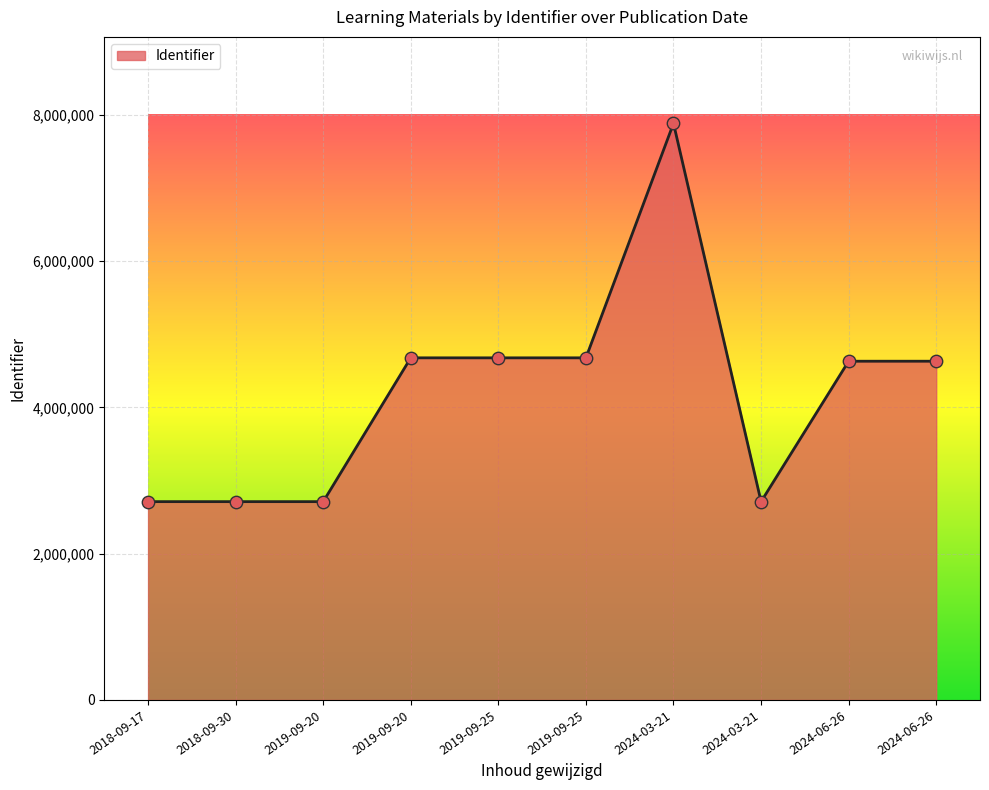

Between 2018-09-30 and 2024-06-26, which is larger?

2024-06-26